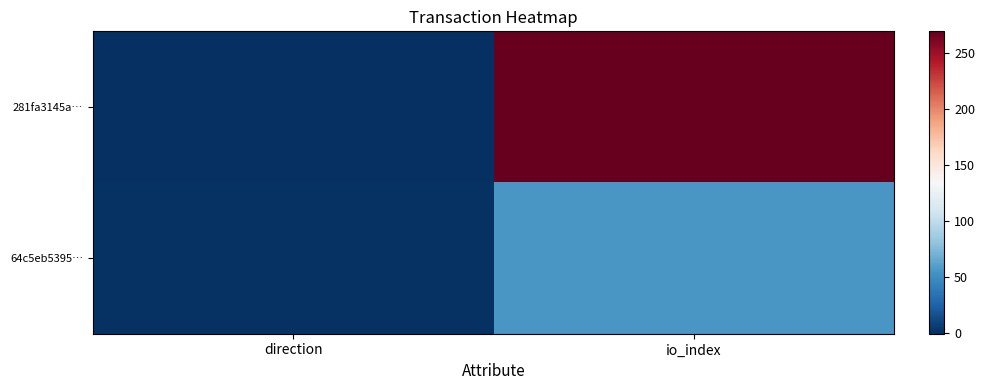

Which category has the highest value across all series?

io_index